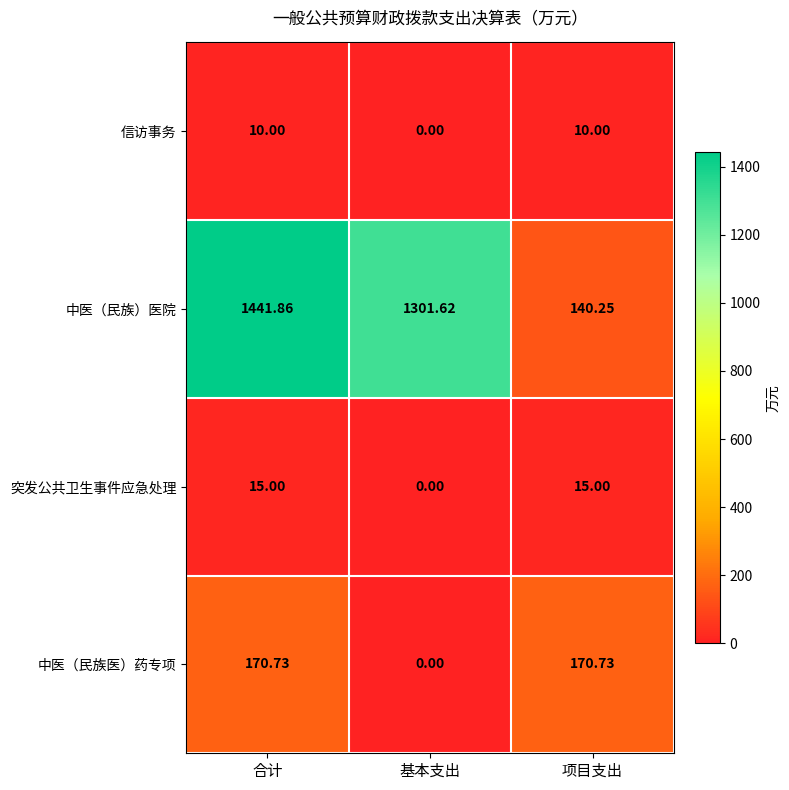

List the series in order of their peak value, lowest first.

信访事务, 突发公共卫生事件应急处理, 中医（民族医）药专项, 中医（民族）医院